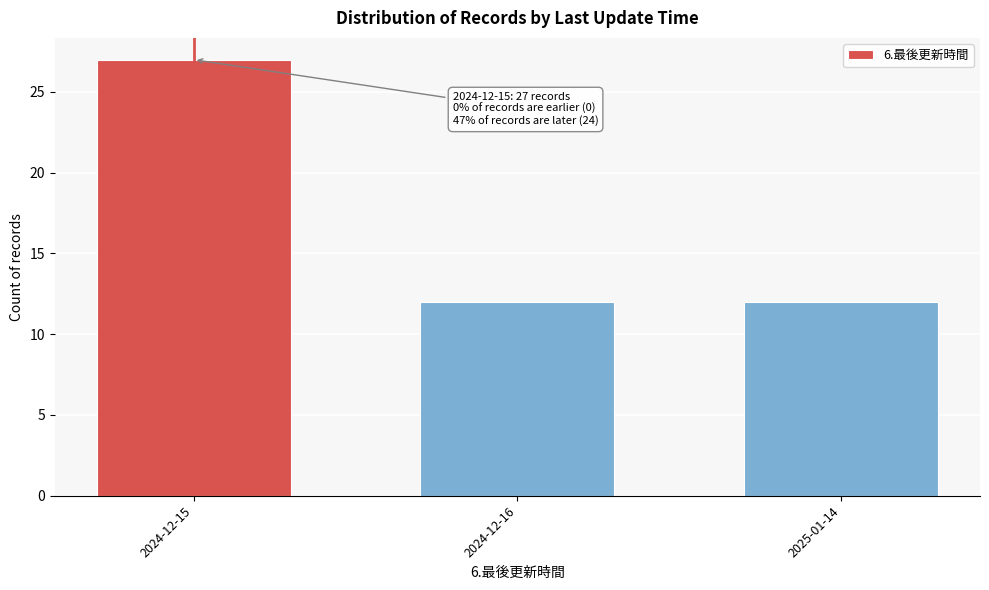

Reading left to right, list all the values displayed in this chart.

27	12	12